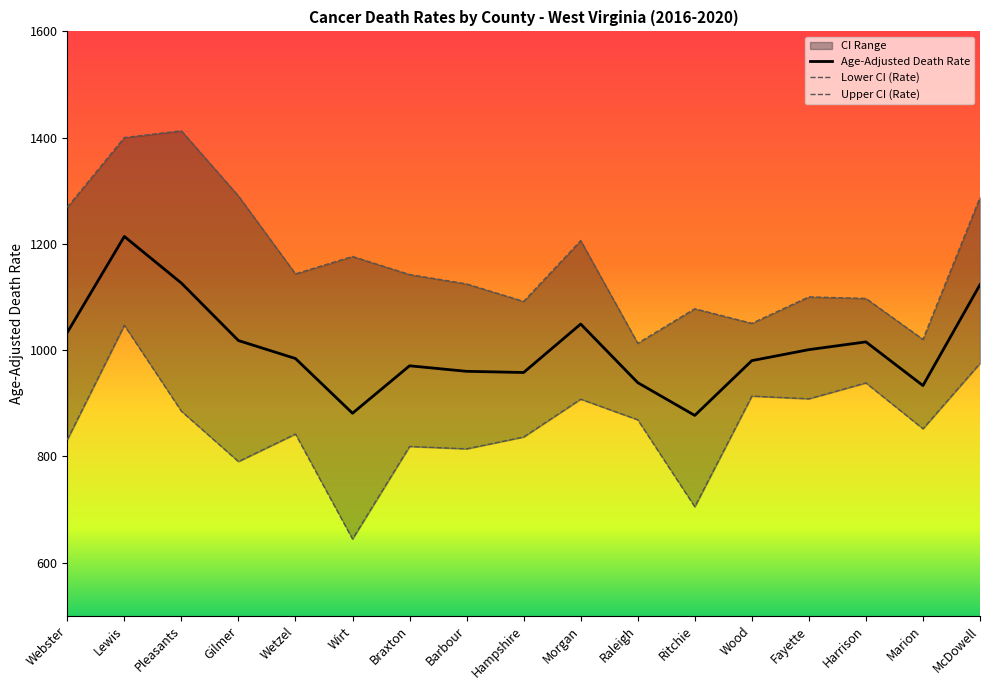

List the labels in order of Lower CI (Rate) value, largest first.

Lewis, McDowell, Harrison, Wood, Fayette, Morgan, Pleasants, Raleigh, Marion, Wetzel, Hampshire, Webster, Braxton, Barbour, Gilmer, Ritchie, Wirt